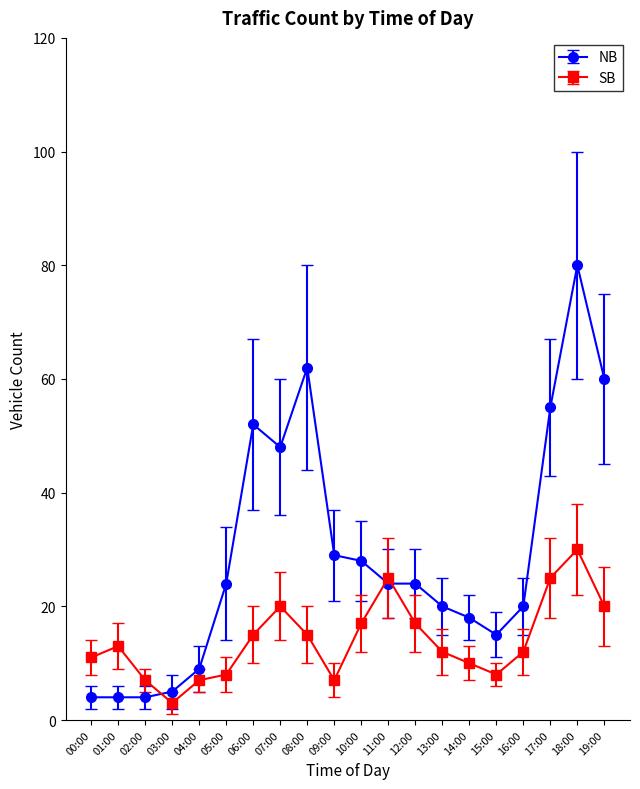

How many series are shown in this chart?

2